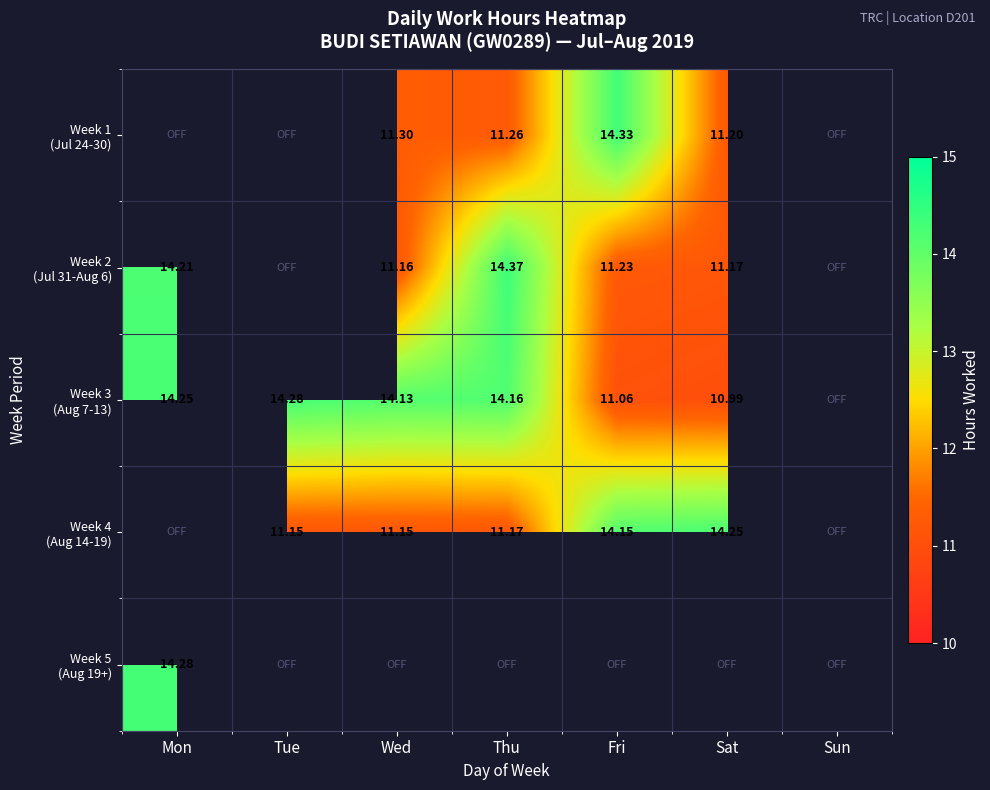

How many values in Week 3 (Aug 7-13) are above zero?

6